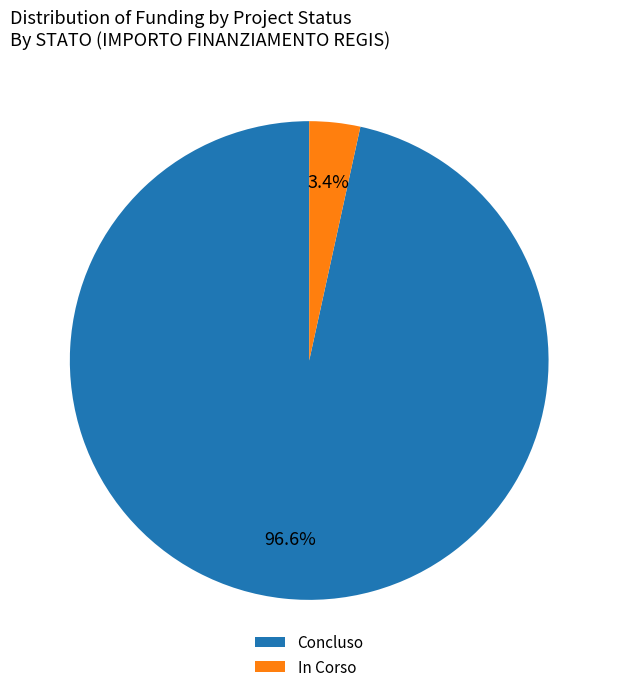

Count the number of slices in the pie.

2